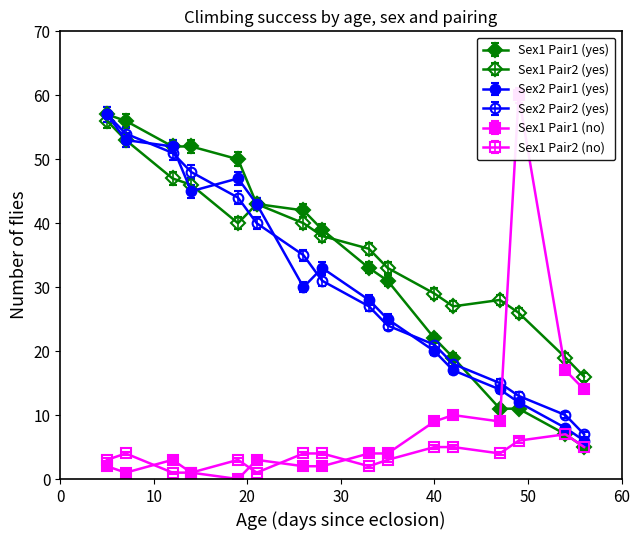

True or false: sex=2, paired=1 (yes) and sex=1, paired=1 (yes) intersect in this chart.

True